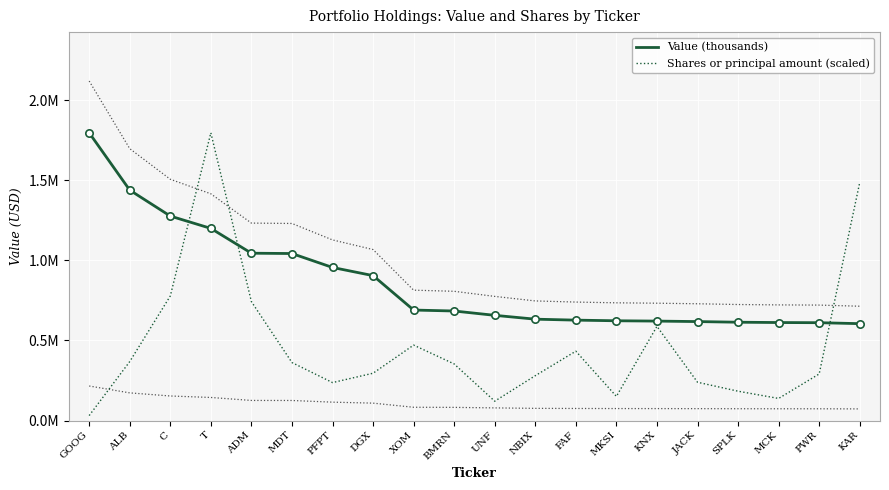

At how many categories does at least one series exceed 1205962?

5